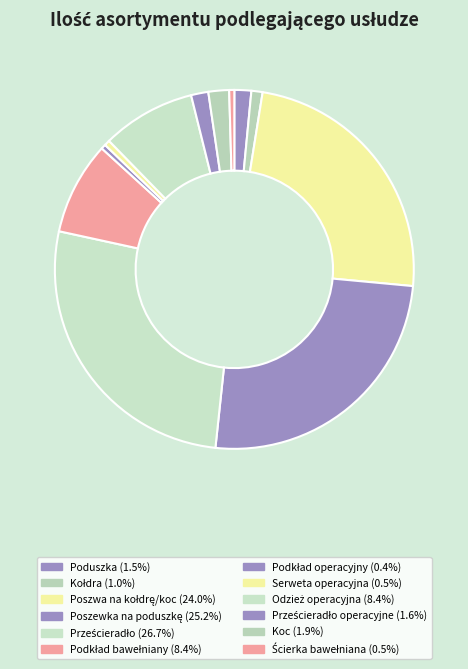

How many slices are in this pie chart?

12